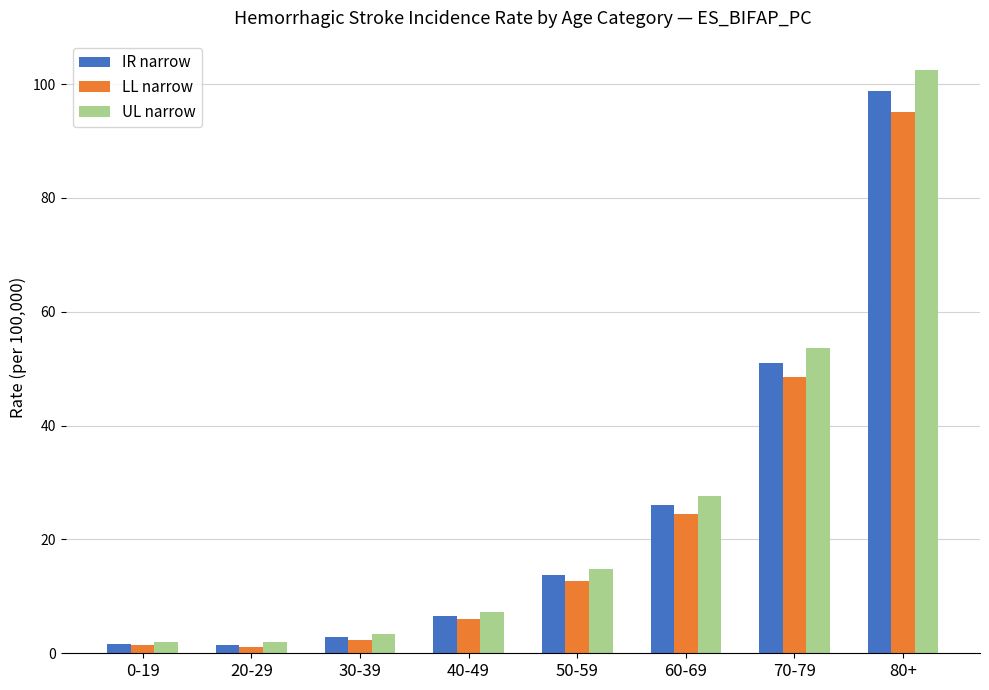

The value of LL narrow at 50-59 is 4.2. True or false?

False